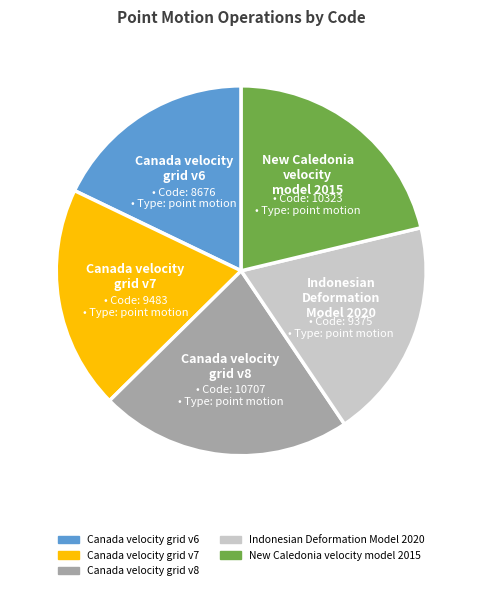

Between Canada velocity grid v6 and New Caledonia velocity model 2015, which is larger?

New Caledonia velocity model 2015